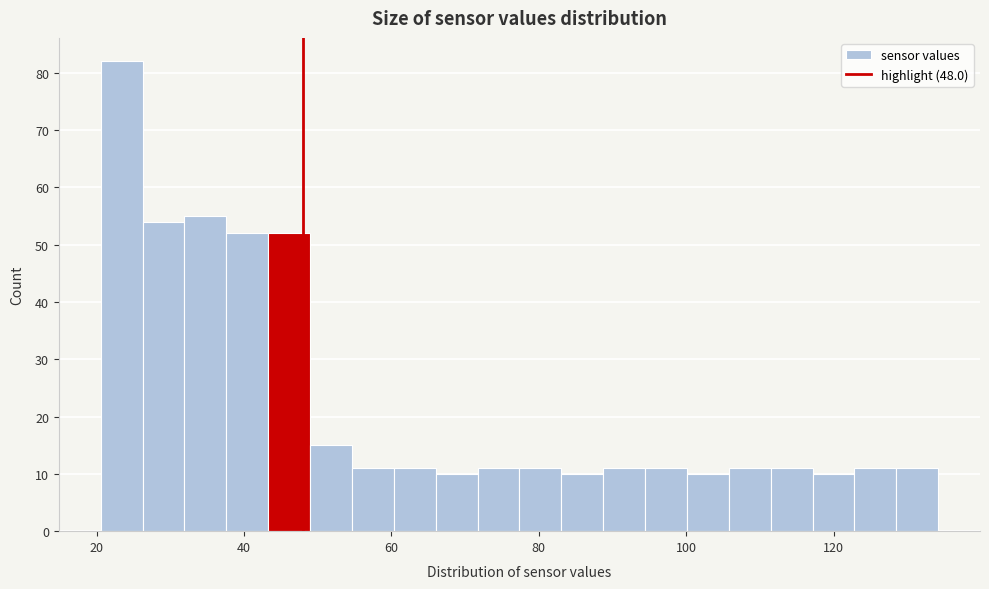

Read against the x-axis, roughly where is the centre of the tallest bar?

24